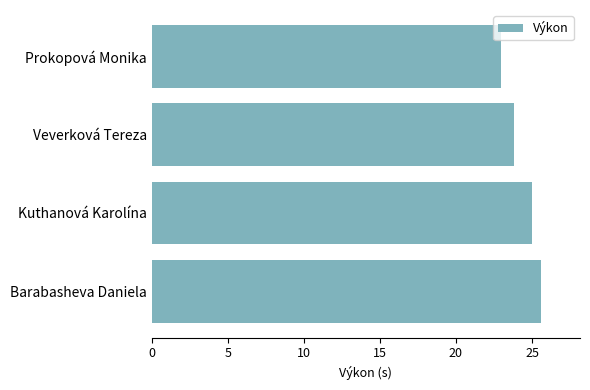

Is it true that the value at Kuthanová Karolína is 25.0?

True